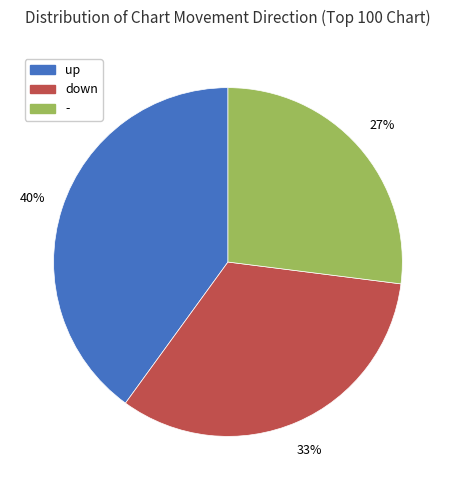

Is it true that - is 33% of the pie?

False